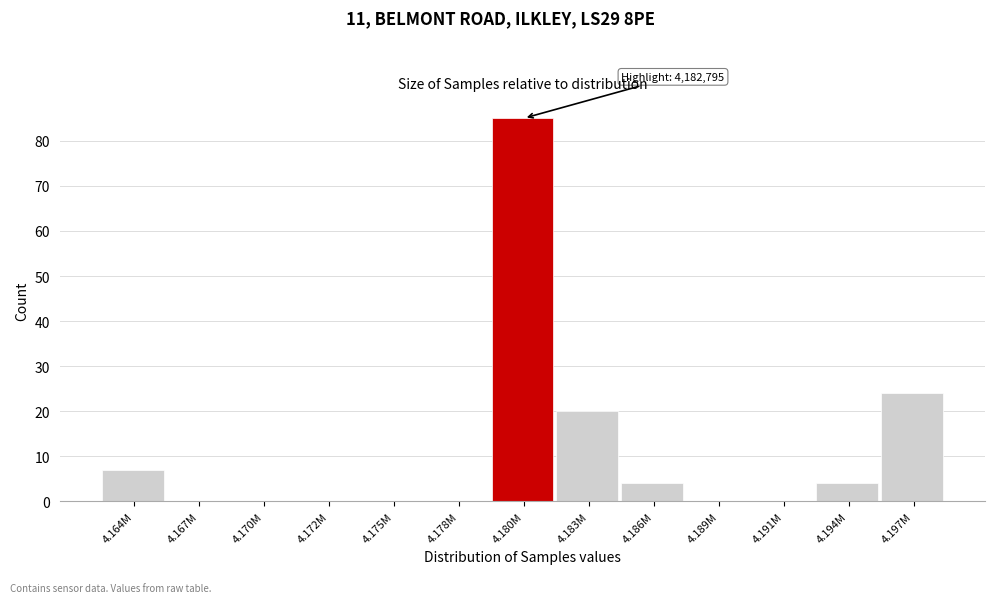

Reading left to right, what are all the values shown in this chart?

4.164M=7	4.167M=0	4.170M=0	4.172M=0	4.175M=0	4.178M=0	4.180M=85	4.183M=20	4.186M=4	4.189M=0	4.191M=0	4.194M=4	4.197M=24